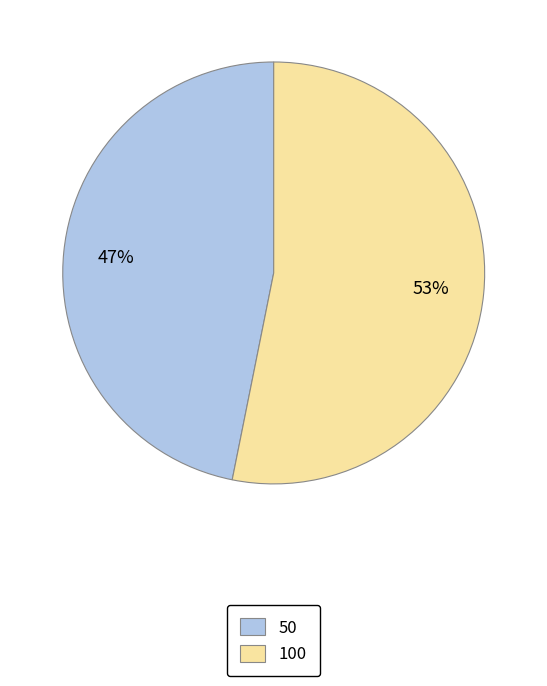

True or false: 50 accounts for 47% of the total.

True